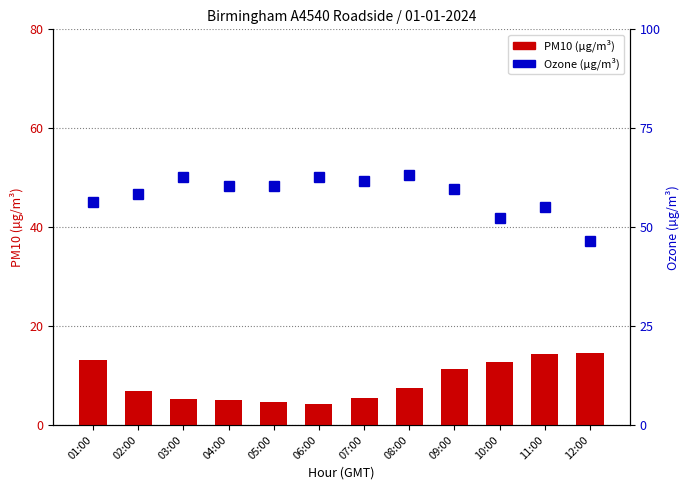

What is the sum of all Ozone (µg/m³) values?

699.4